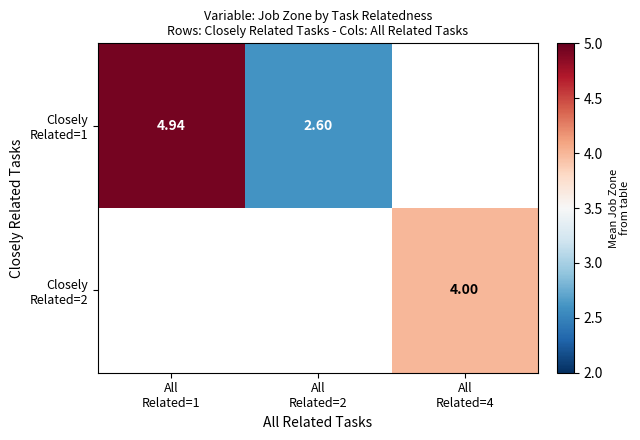

Rank the series by their maximum value, from highest to lowest.

Closely Related=2, Closely Related=1